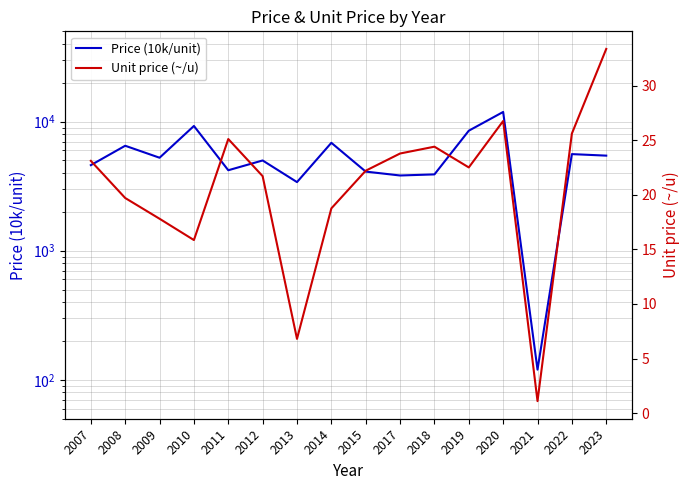

Reading left to right, extract all data points from this chart.

Price (10k/unit): 2007=4600.0	2008=6500.0	2009=5250.0	2010=9250.0	2011=4200.0	2012=5000.0	2013=3400.0	2014=6850.0	2015=4100.0	2017=3825.0	2018=3900.0	2019=8500.0	2020=11875.0	2021=120.0	2022=5600.0	2023=5450.0
Unit price (~/u): 2007=23.1	2008=19.7	2009=17.8	2010=15.8	2011=25.1	2012=21.7	2013=6.8	2014=18.8	2015=22.2	2017=23.8	2018=24.4	2019=22.5	2020=26.8	2021=1.1	2022=25.6	2023=33.4